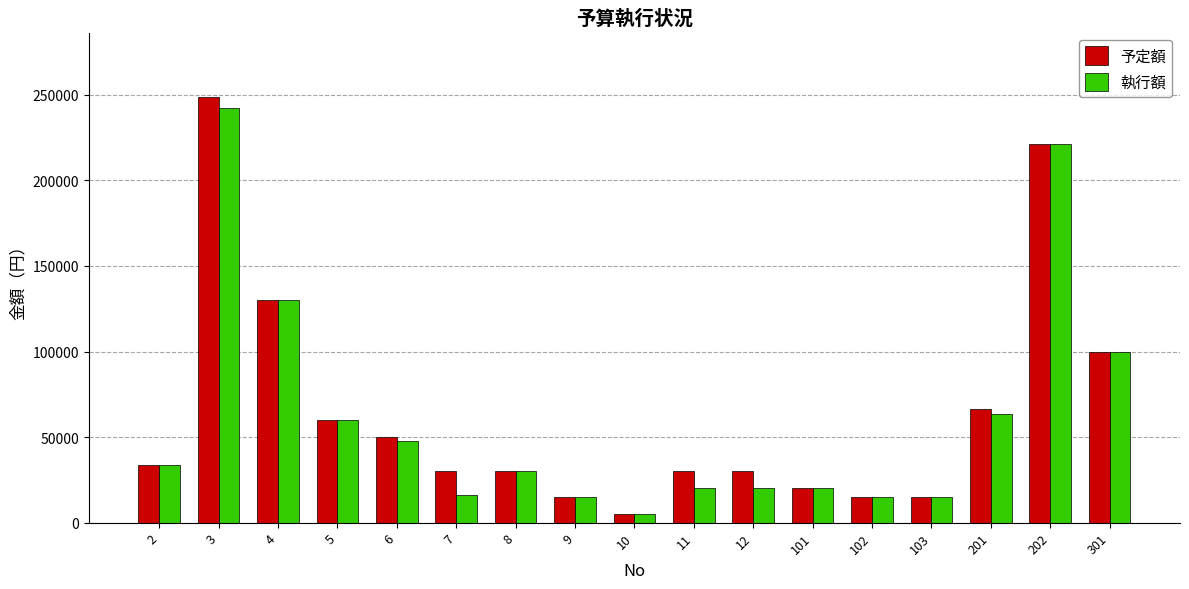

Rank the series at 3 from lowest to highest value.

執行額, 予定額